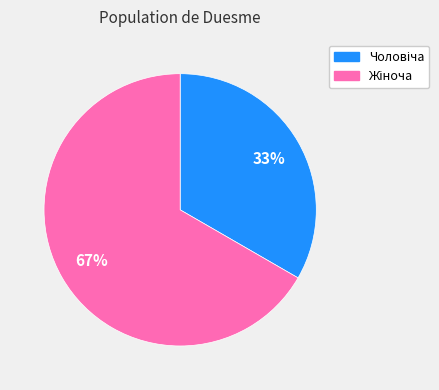

To the nearest percent, what is the average slice percentage?

50%